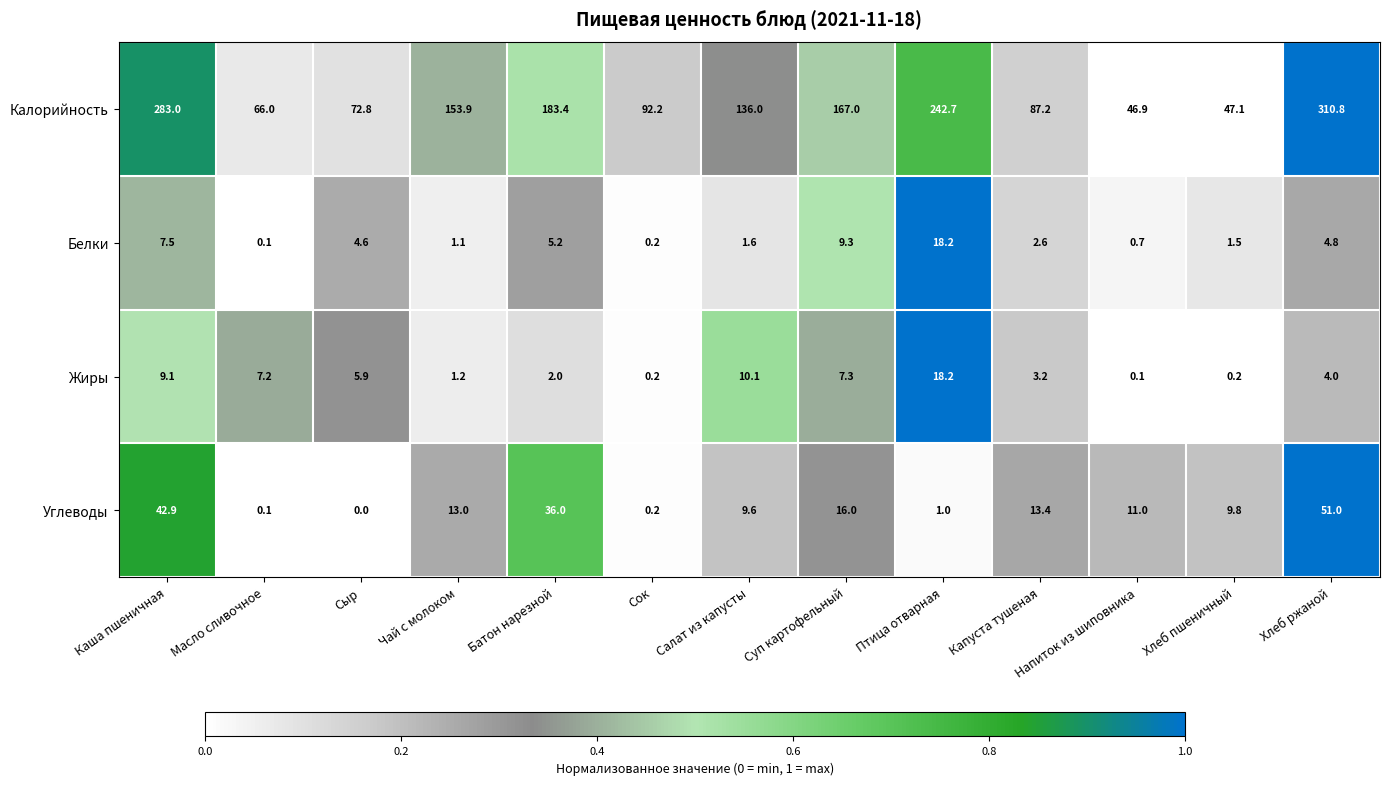

Is it true that Жиры equals 14.0 at Салат из капусты?

False